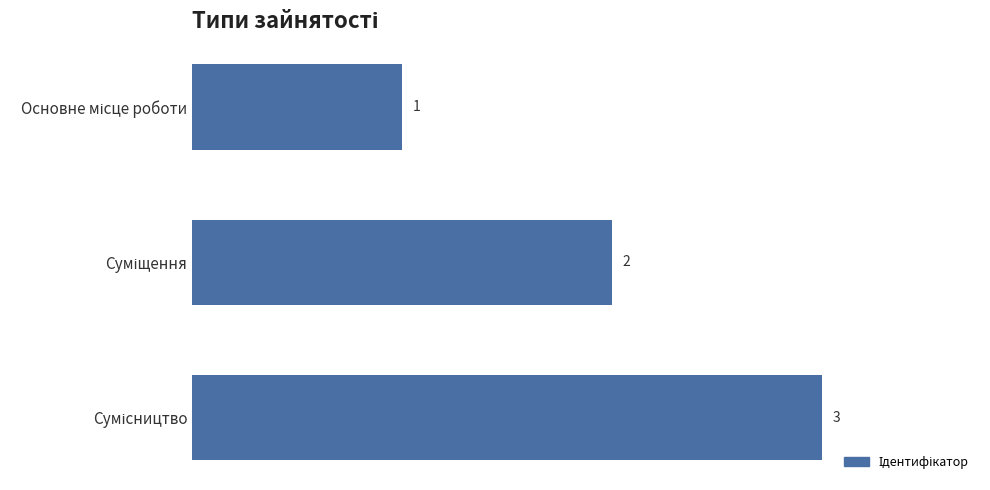

What is the maximum value shown in the chart?

3